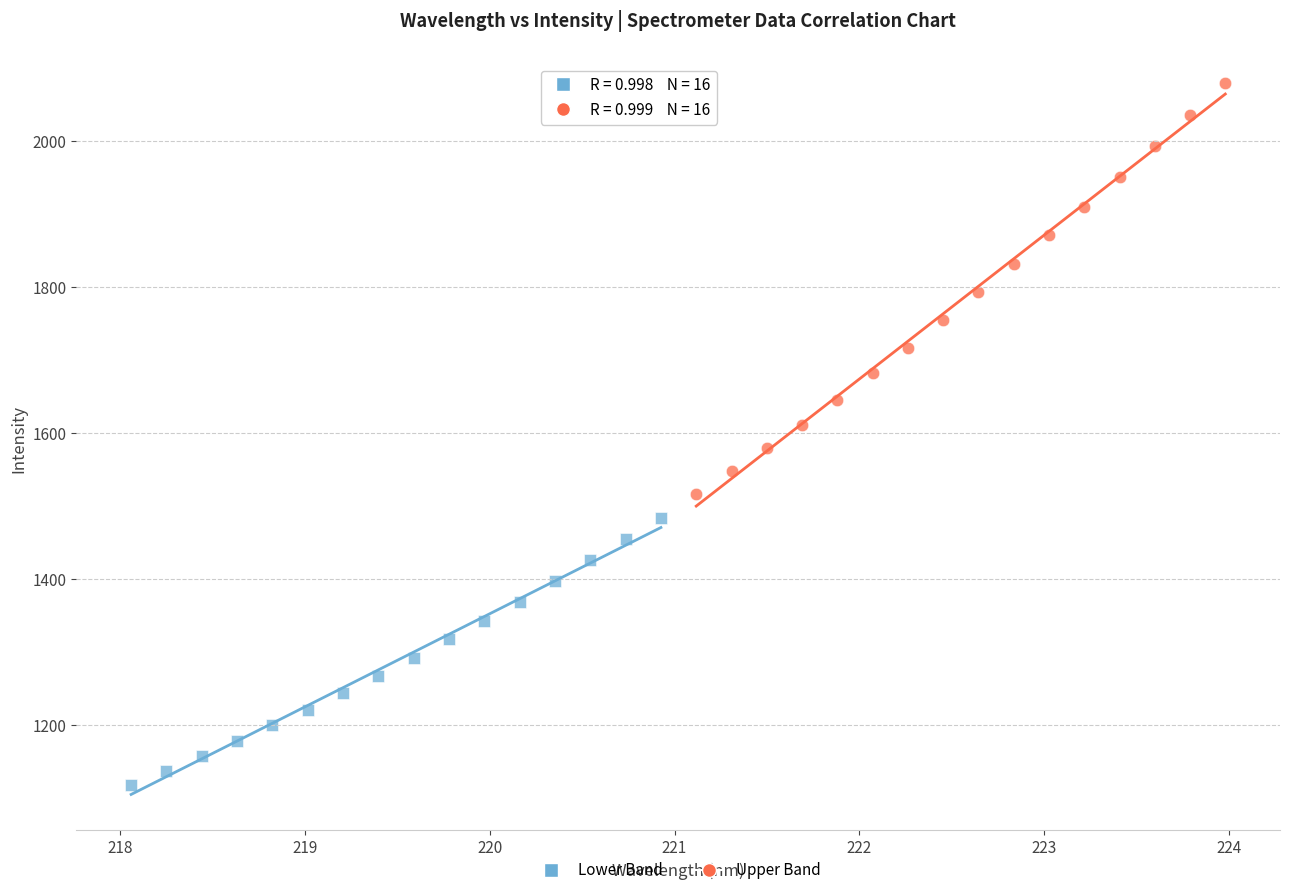

Which series contains the lowest Y value?

Lower Band